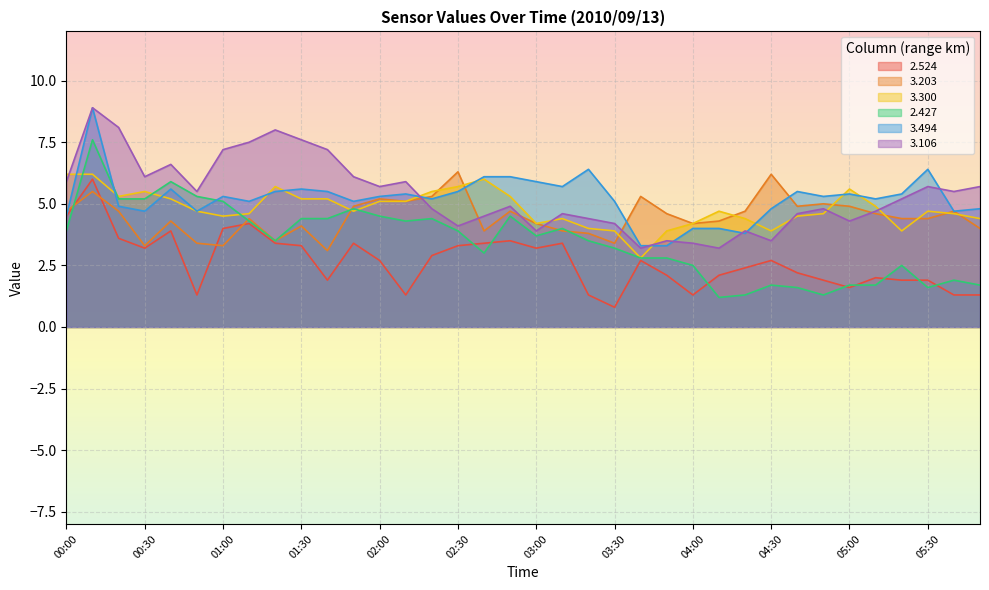

What is the label of the 16th point from the right?

03:20